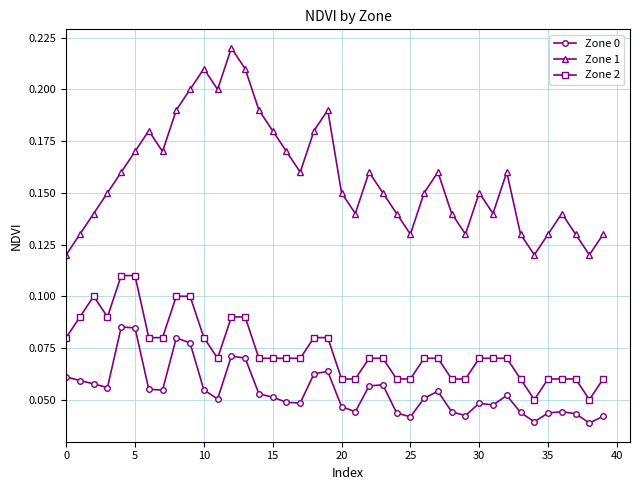

Which series has the largest range (max minus min)?

Zone 1